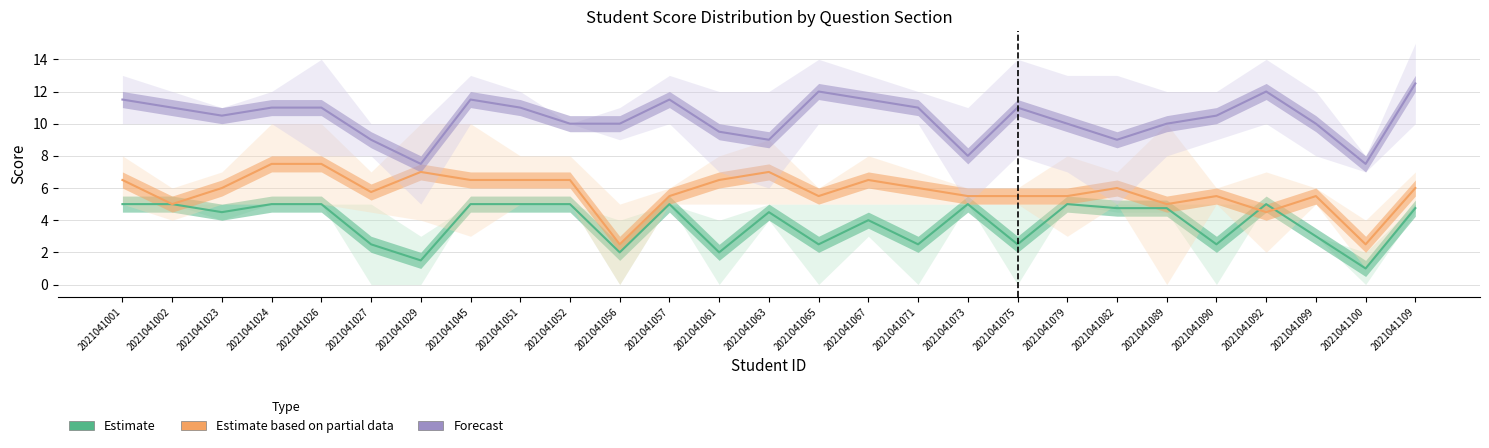

What is the average value of the Forecast series?

10.3